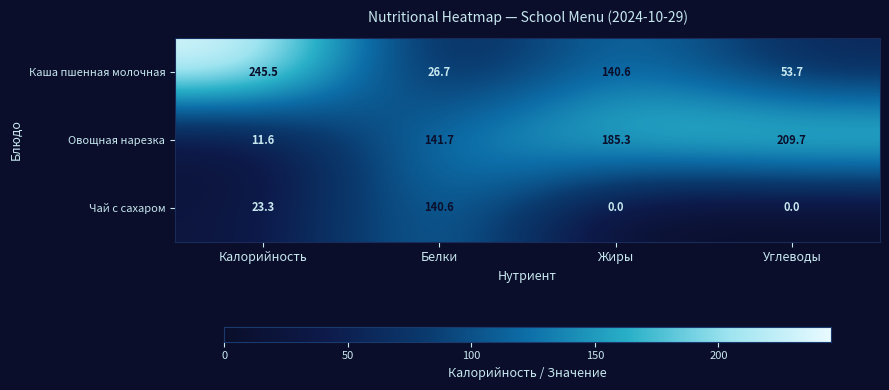

Which series changed the most between Калорийность and Жиры?

Овощная нарезка